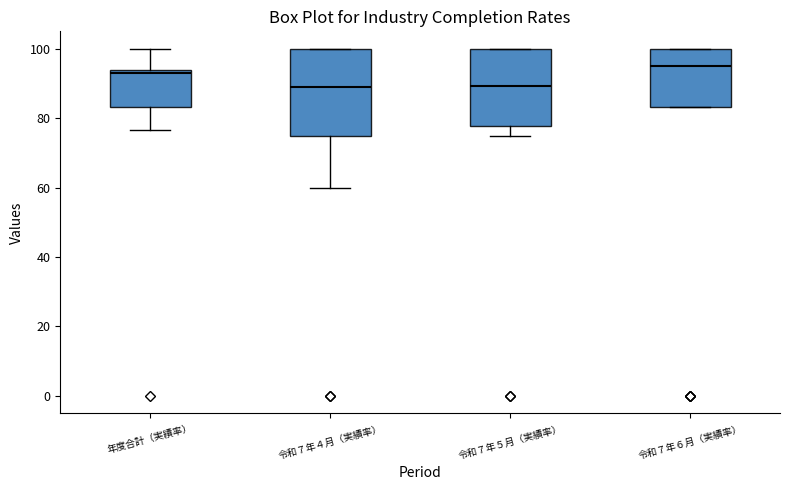

Which box has the highest median line?

令和７年６月（実績率）